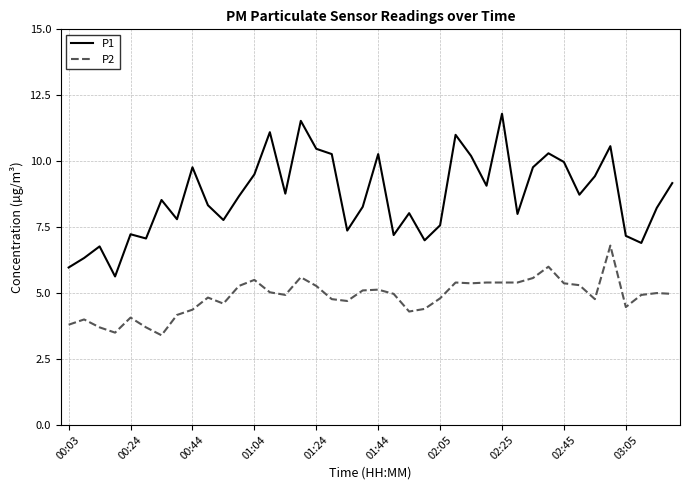

List the series in order of their peak value, lowest first.

P2, P1